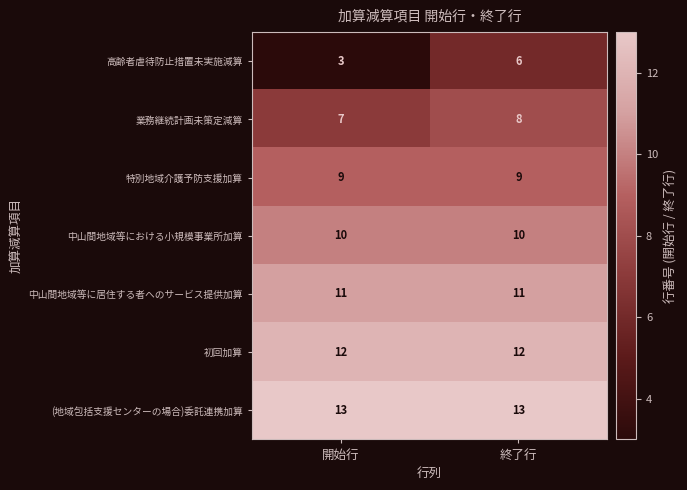

What value does the 特別地域介護予防支援加算 series have at 終了行?

9